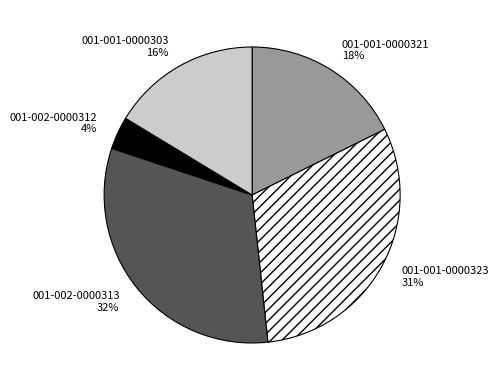

Between 001-002-0000313 and 001-001-0000321, which is larger?

001-002-0000313